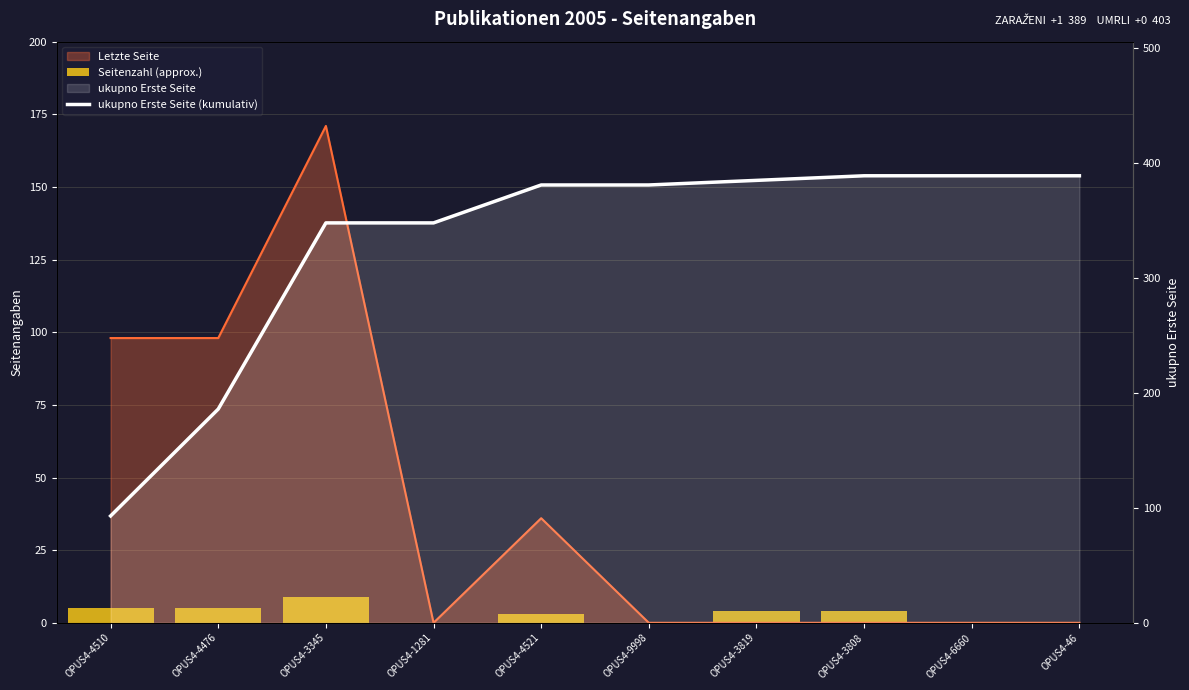

Which has a higher value, OPUS4-4510 or OPUS4-6660?

OPUS4-4510